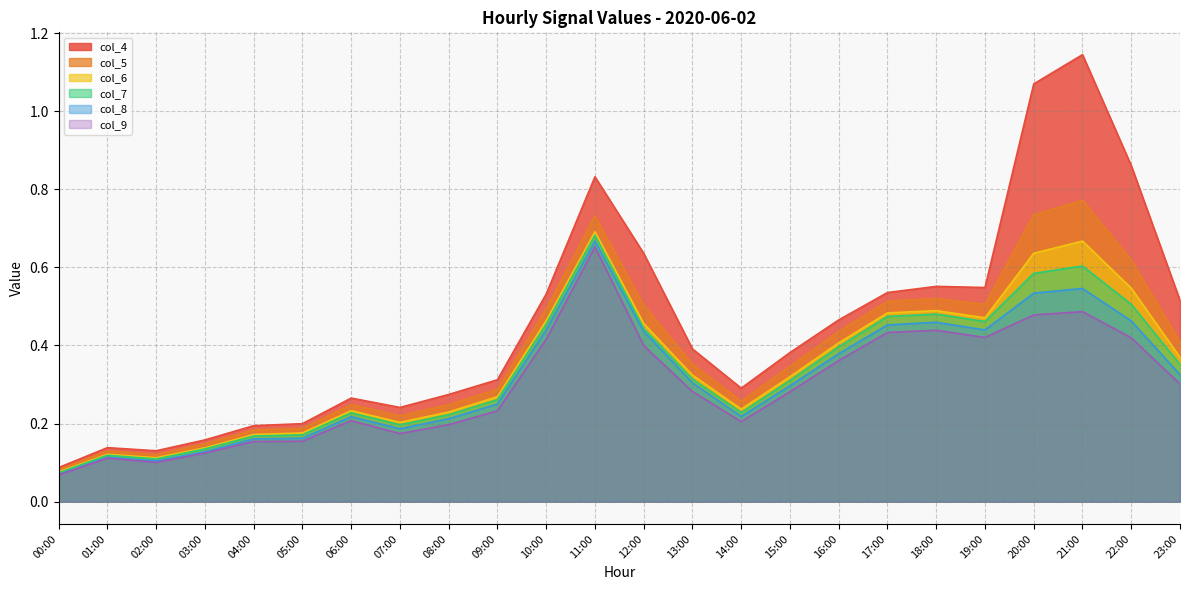

What is the label of the 3rd point from the right?

21:00